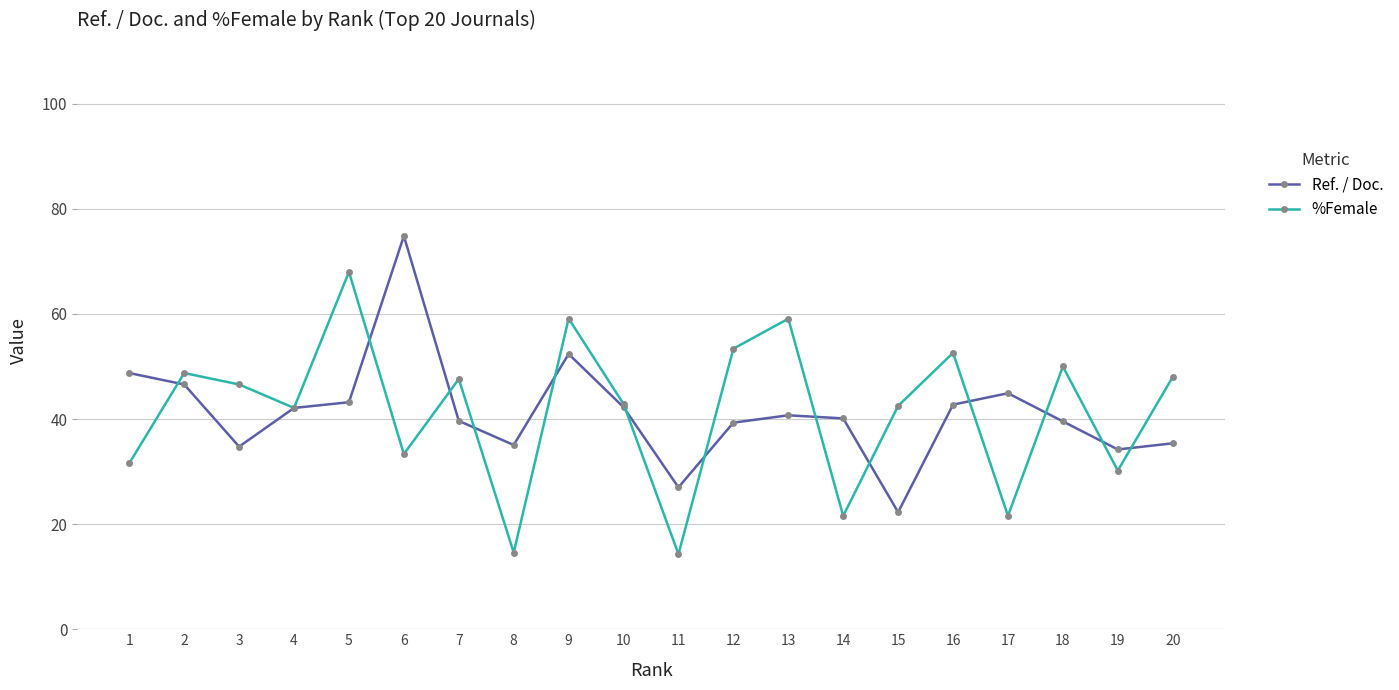

What is the spread (max minus min) of values at 2?

2.2